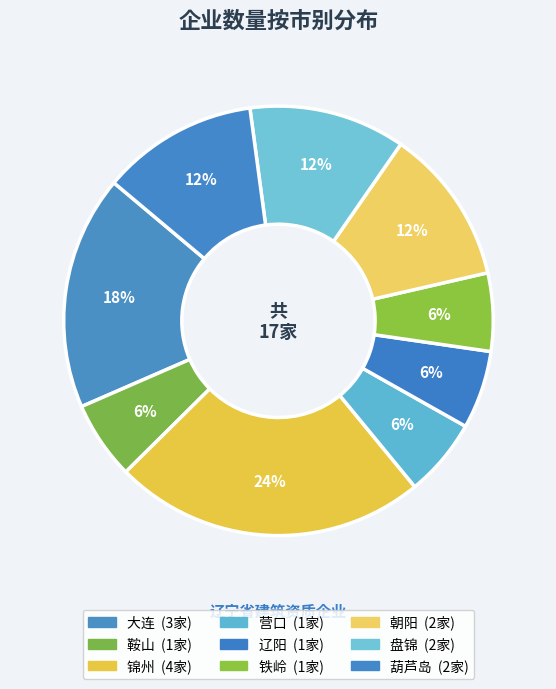

Does any single category account for the majority?

No